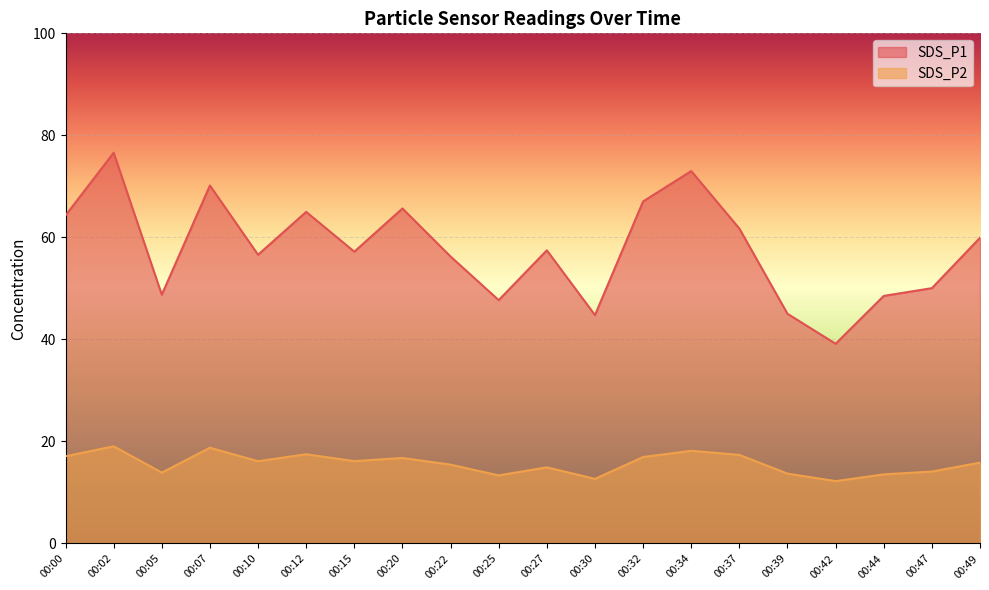

What is the value of the SDS_P1 point at the 20th from the left?

59.9